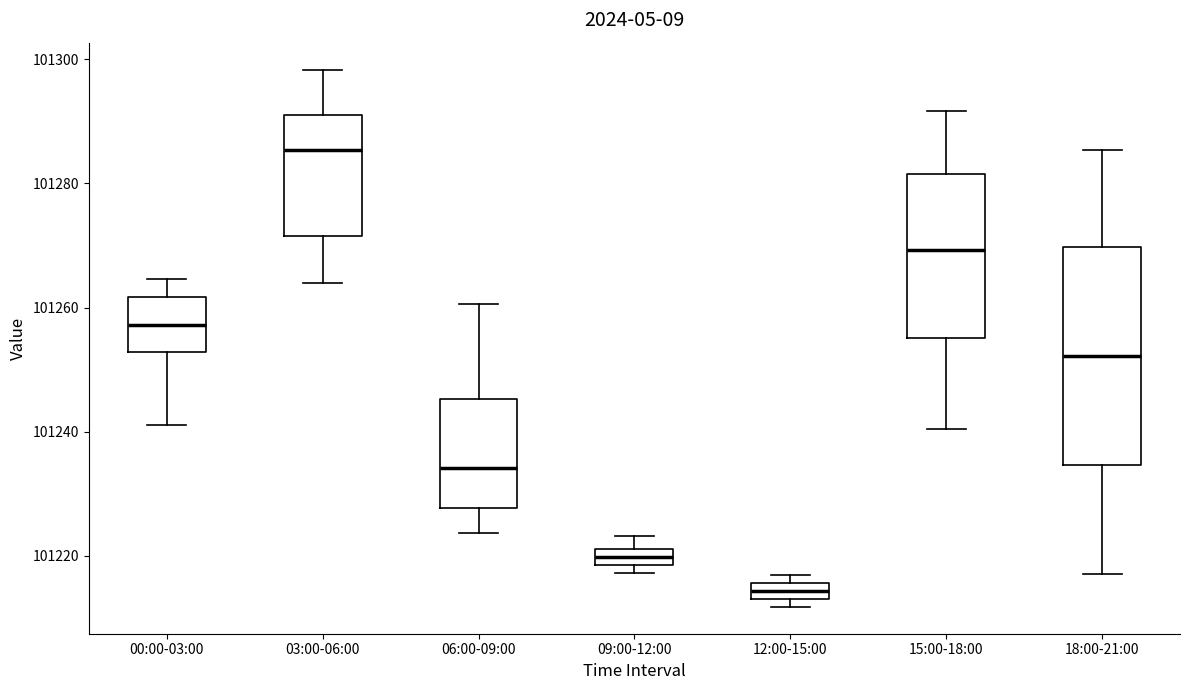

Where does the median line of the box for 15:00-18:00 sit on the y-axis? The values are not printed on the chart, so give them approximately, as read against the axis.

101270